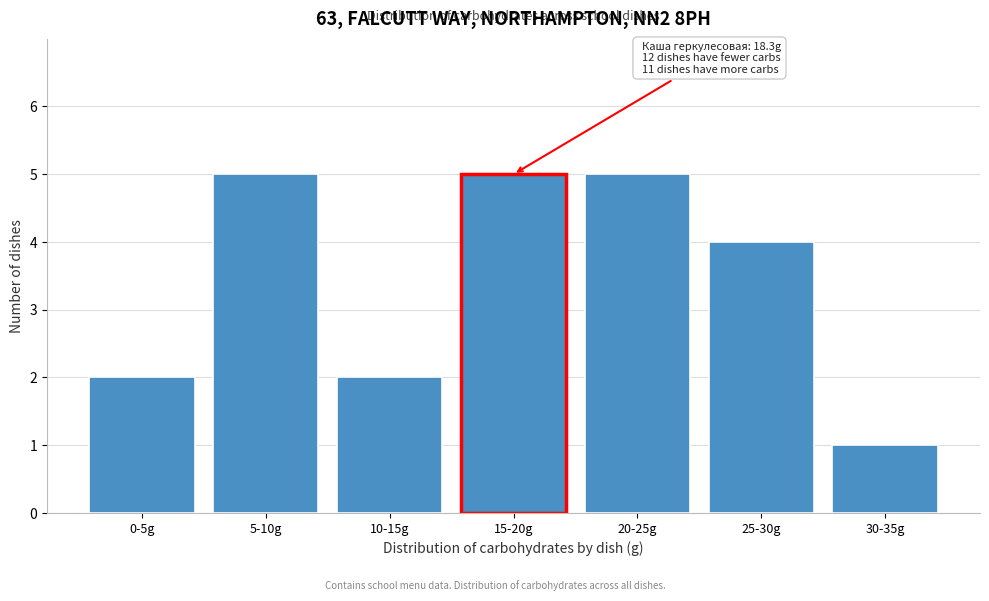

Reading left to right, what are all the values shown in this chart?

2	5	2	5	5	4	1